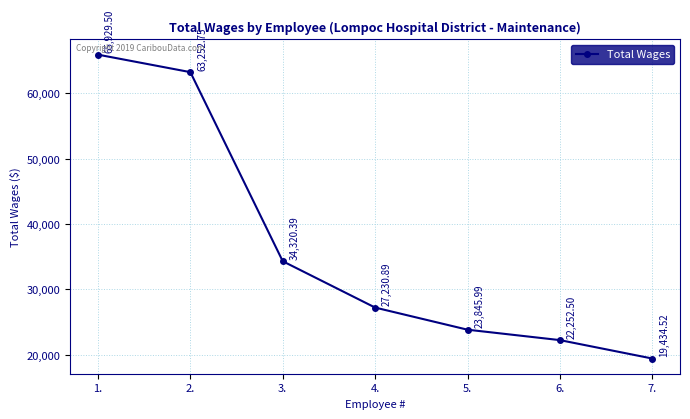

Reading left to right, extract all data points from this chart.

65929.5	63252.8	34320.4	27230.9	23846.0	22252.5	19434.5